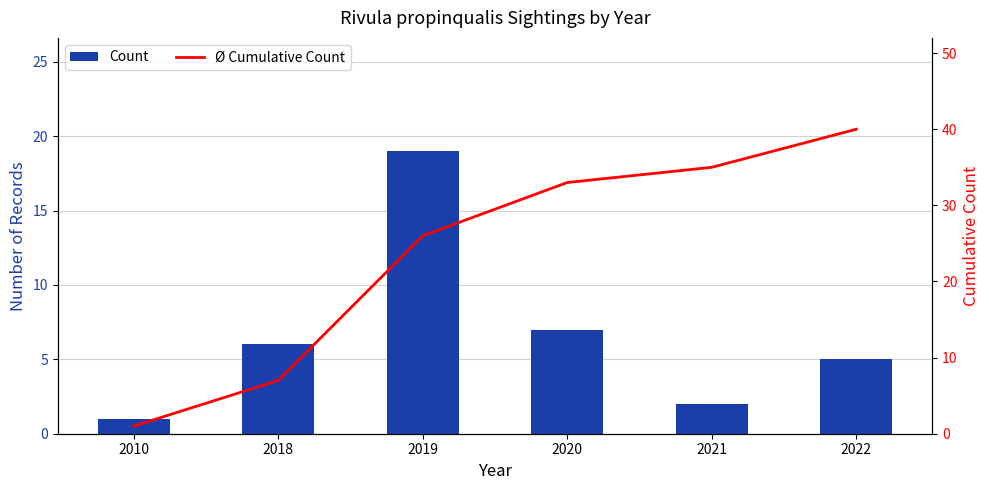

The Ø Cumulative Count series shows 1 at 2010. True or false?

False